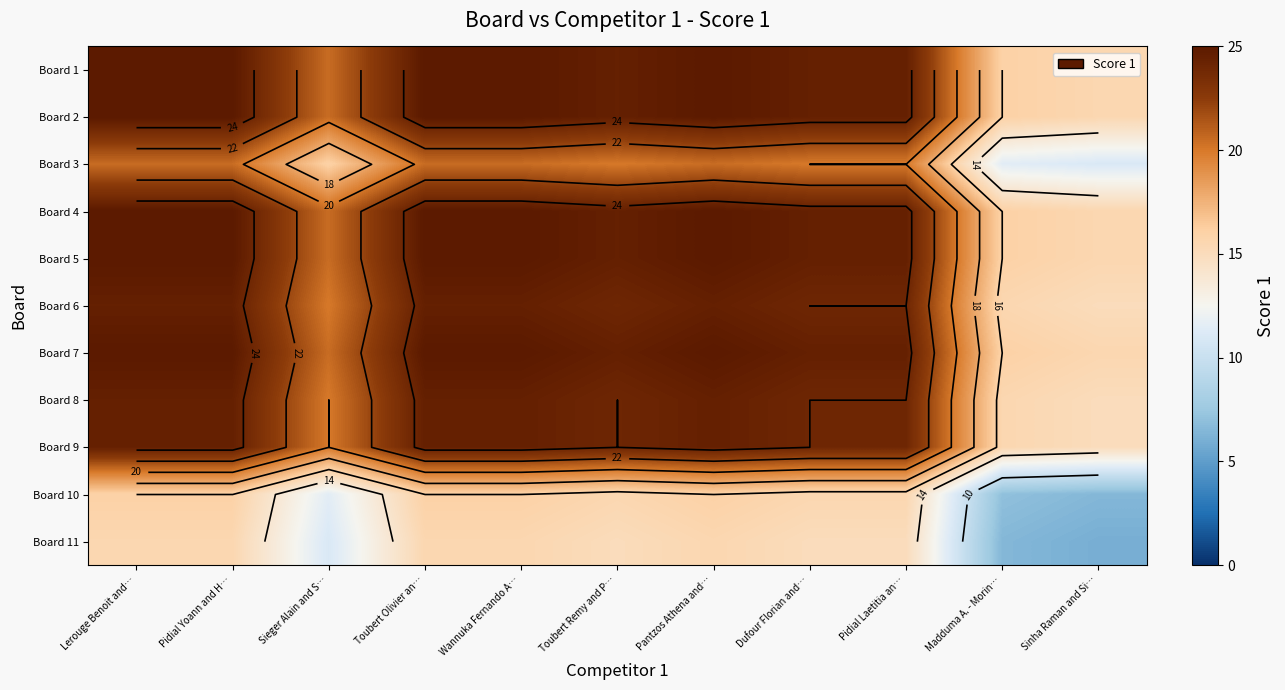

What is the difference between the highest and lowest values at Lerouge Benoit and…?

9.5